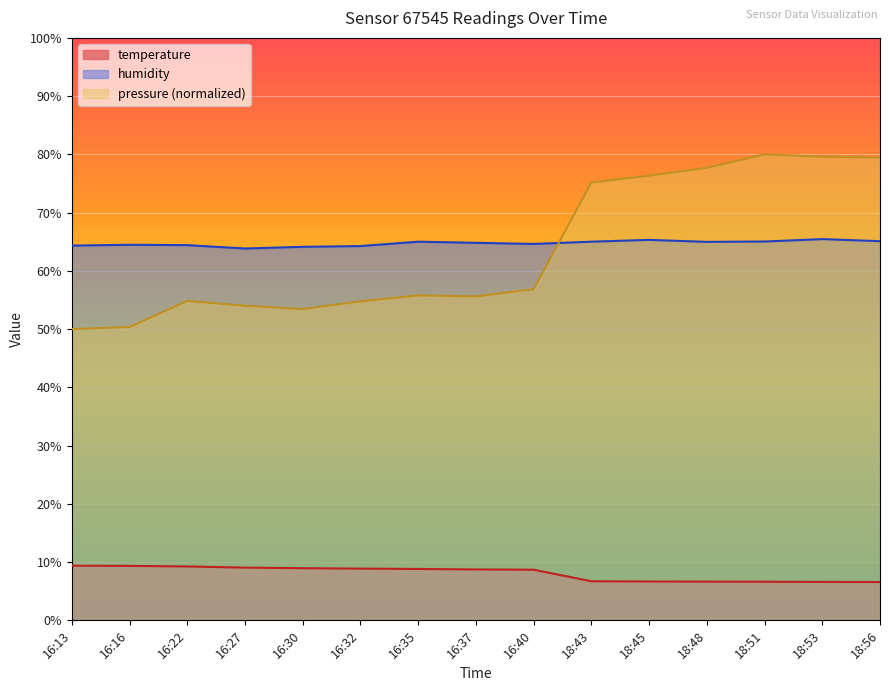

True or false: temperature and humidity intersect in this chart.

False